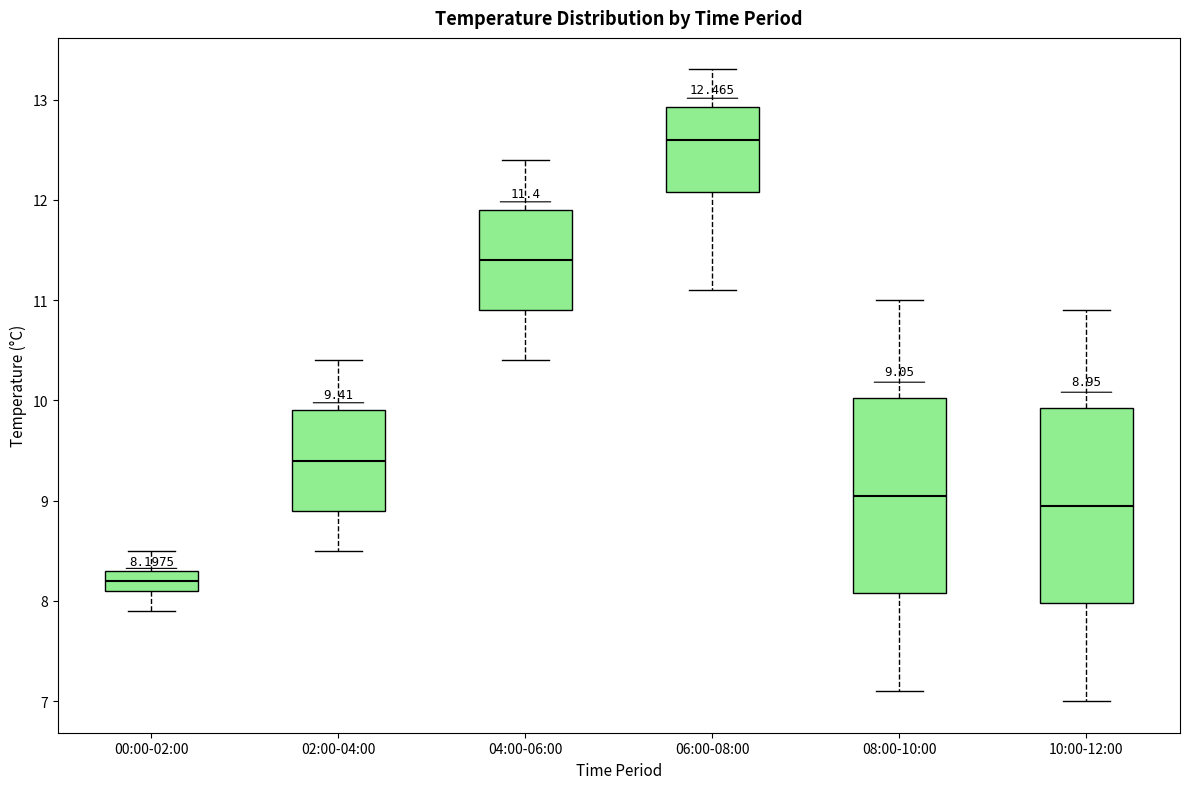

Which box has the highest median line?

06:00-08:00